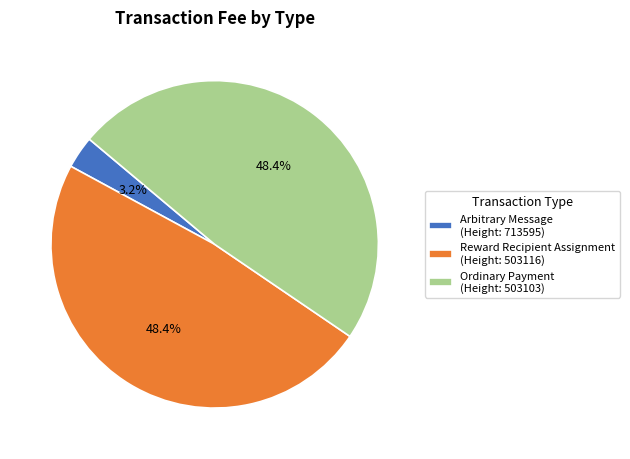

Which has a higher value, Reward Recipient Assignment (Height: 503116) or Arbitrary Message (Height: 713595)?

Reward Recipient Assignment (Height: 503116)